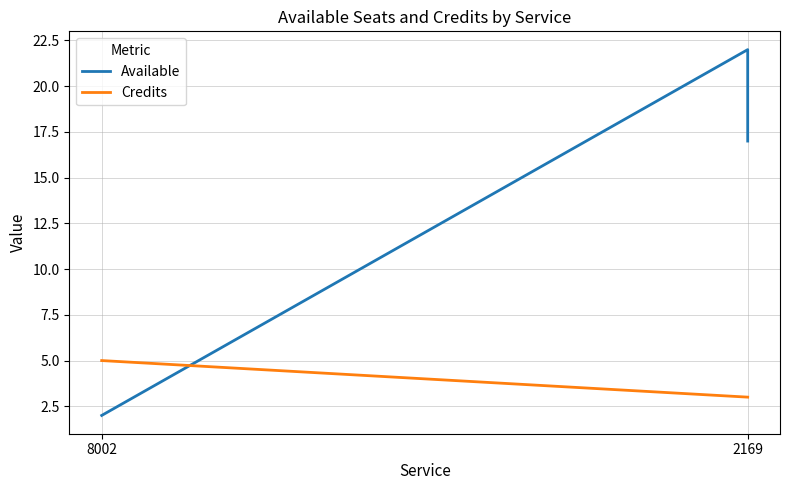

What is the total value across all series at 8002?

7